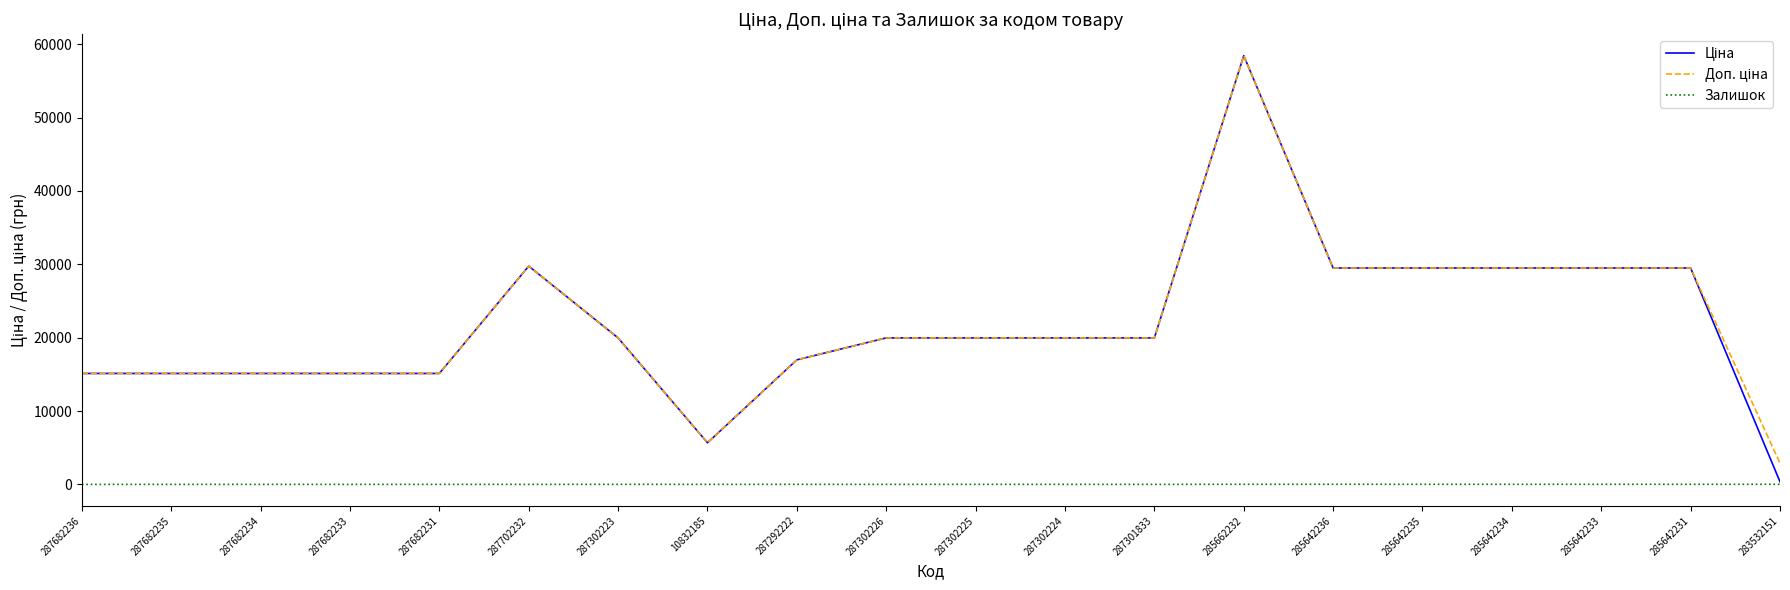

The Залишок series shows 2.0 at 10832185. True or false?

True